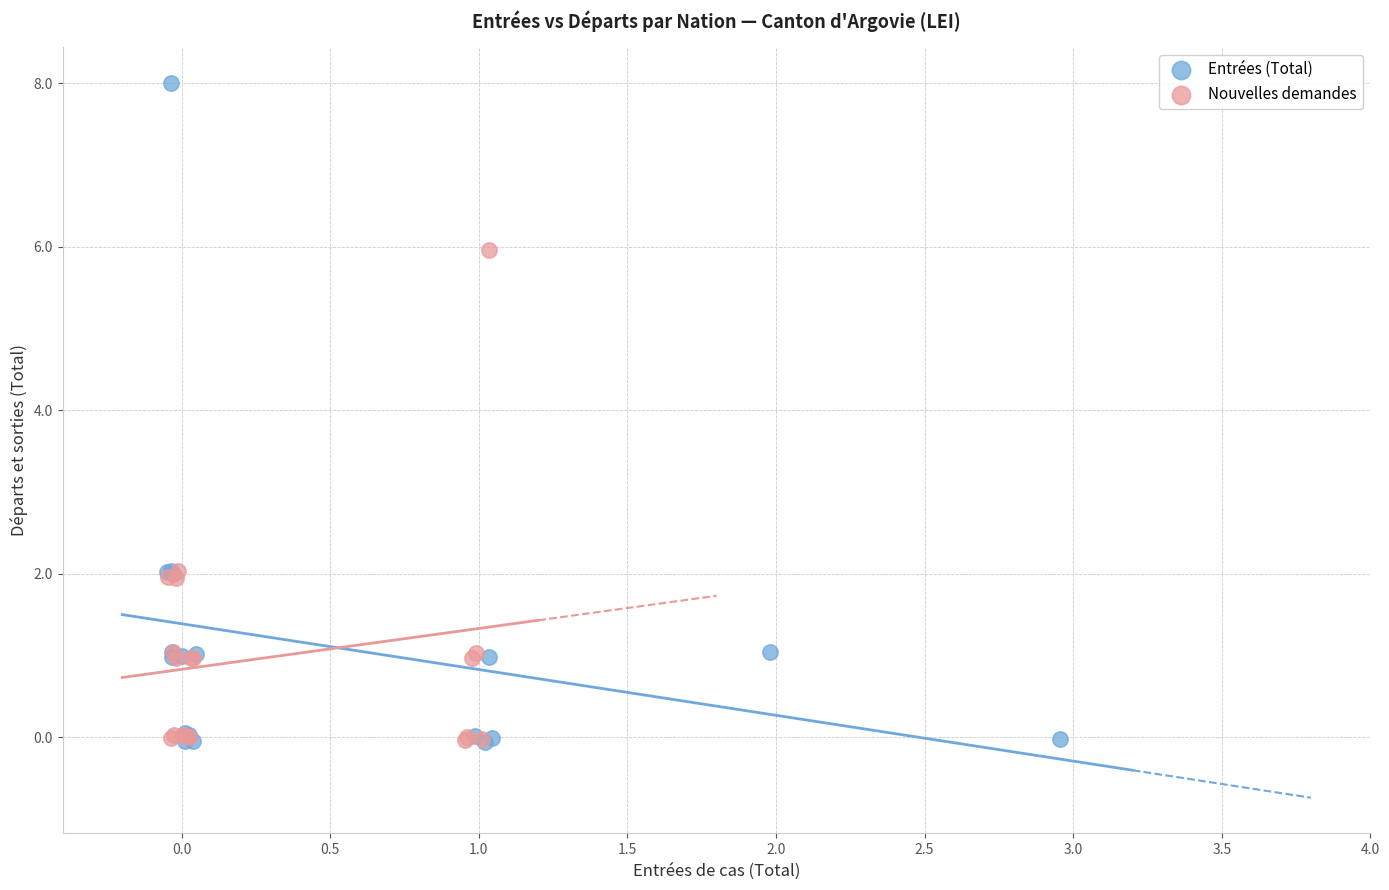

Which series has the largest Y range (max minus min)?

Entrées (Total)